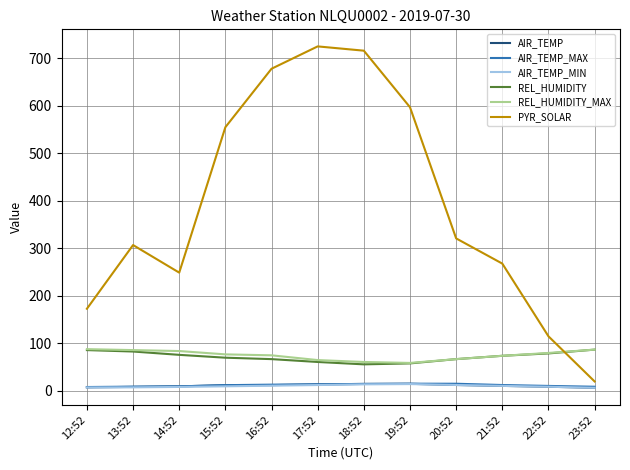

How many intersections are there between PYR_SOLAR and REL_HUMIDITY?

1